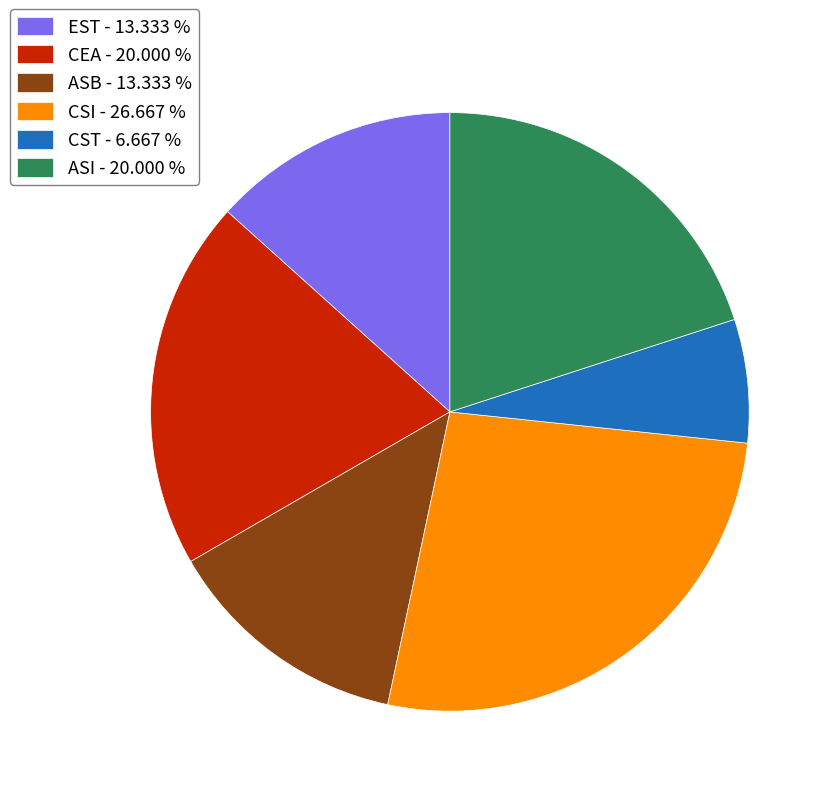

Does CEA - 20.000 % account for over 50% of the chart?

No